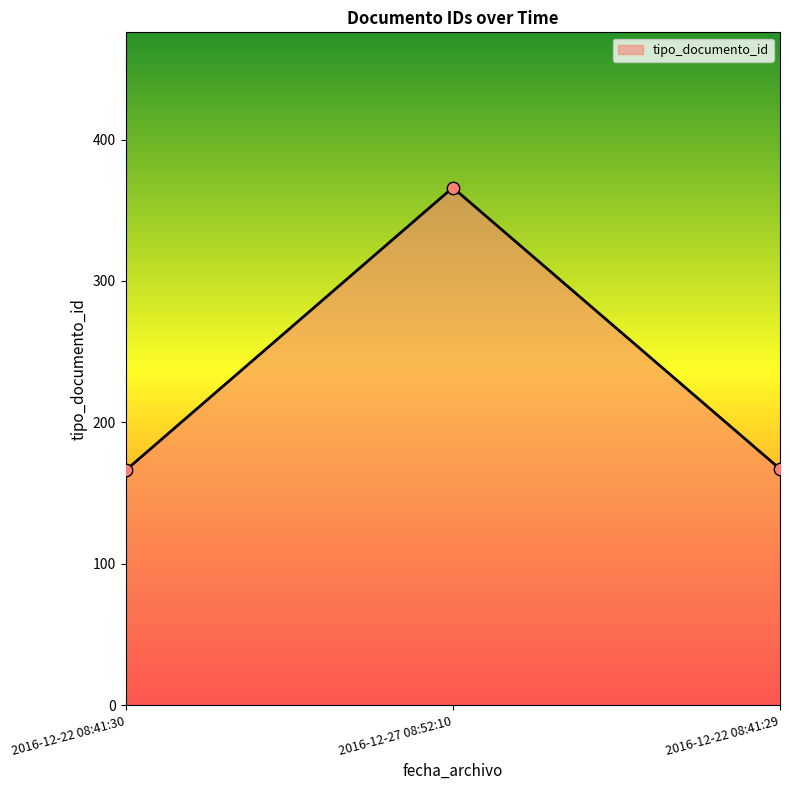

Which has a higher value, 2016-12-27 08:52:10 or 2016-12-22 08:41:30?

2016-12-27 08:52:10